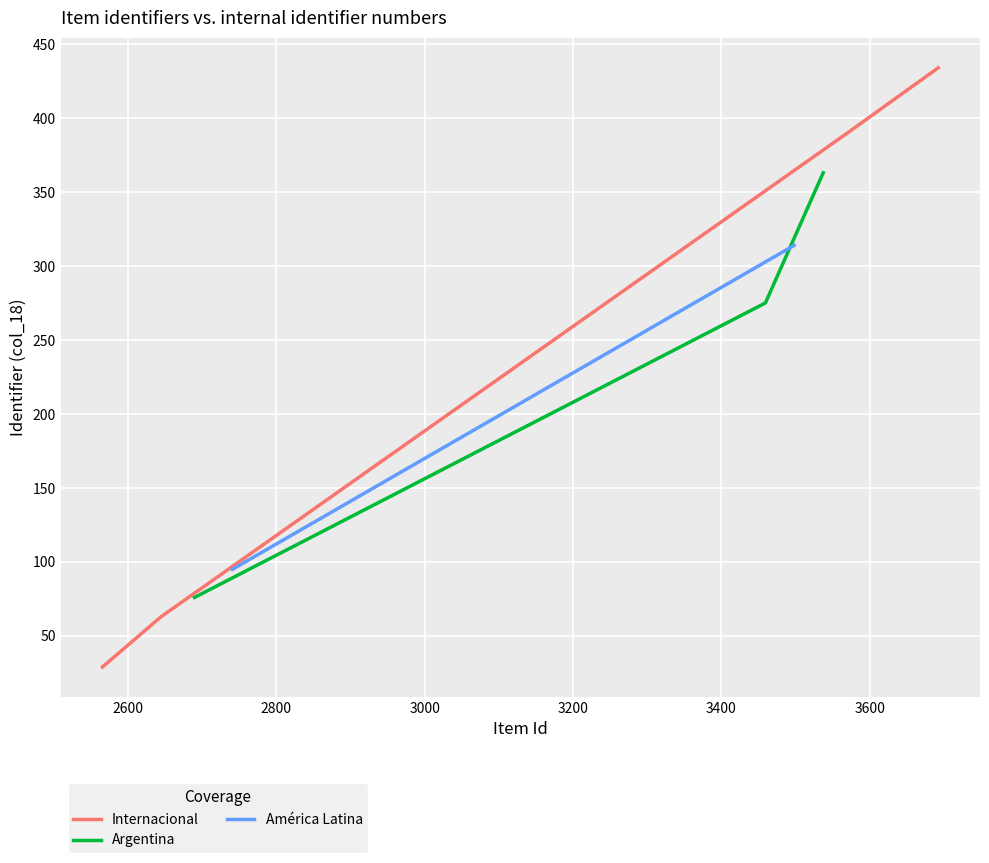

What is the minimum value shown in the chart?

29